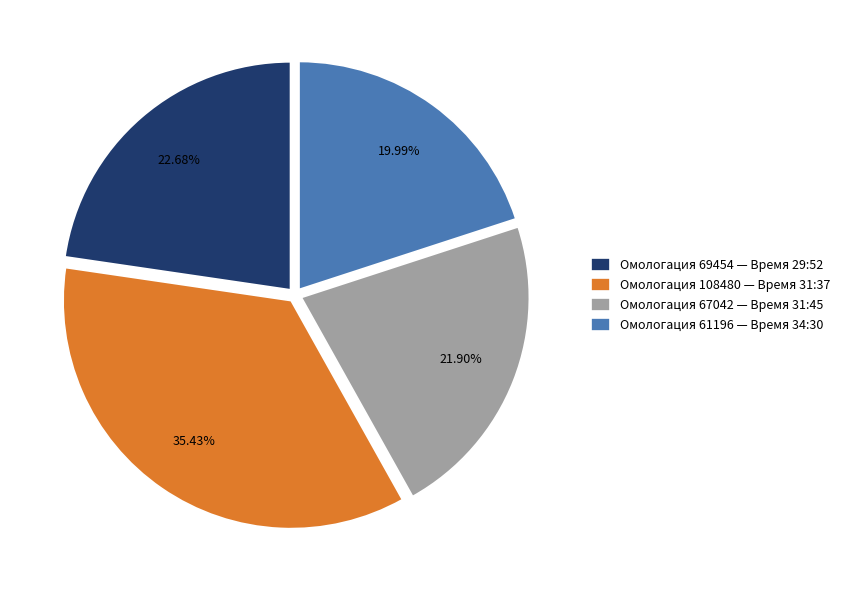

Does any single category account for the majority?

No